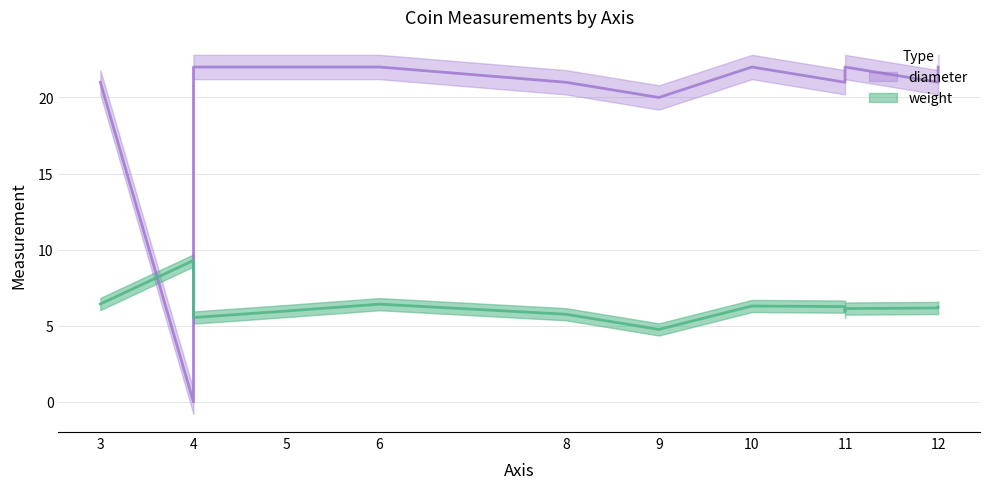

What is the value of the diameter point at the 2nd from the left?

22.0